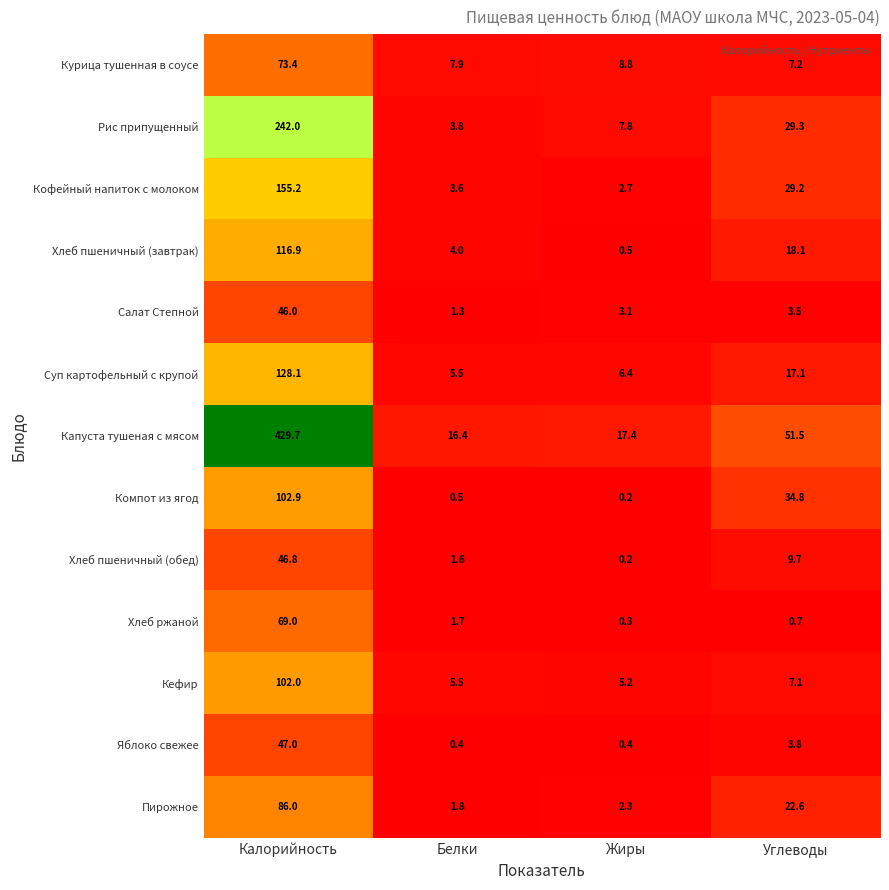

Between Калорийность and Углеводы, which series saw the biggest shift?

Капуста тушеная с мясом